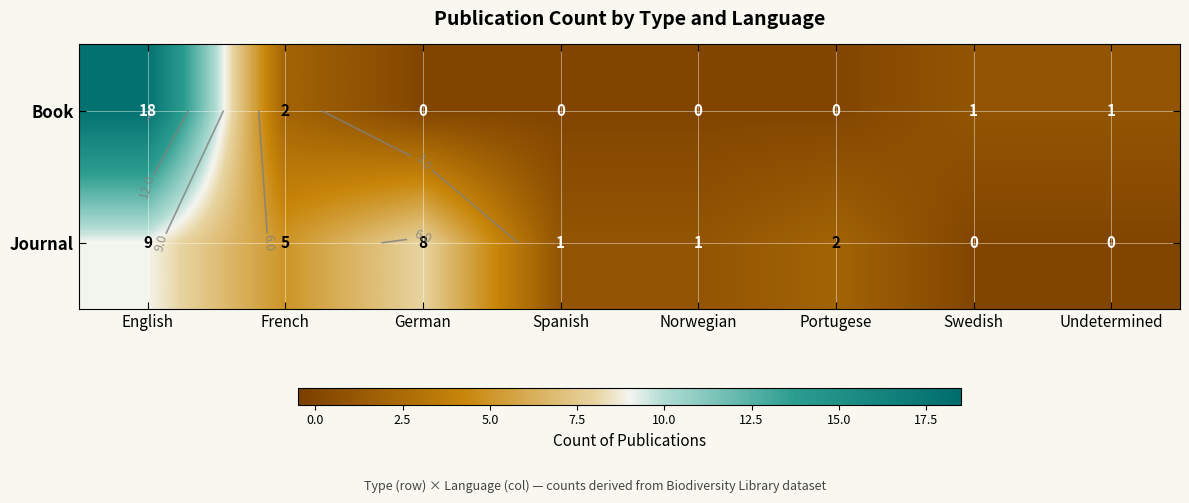

How many series are shown in this chart?

2